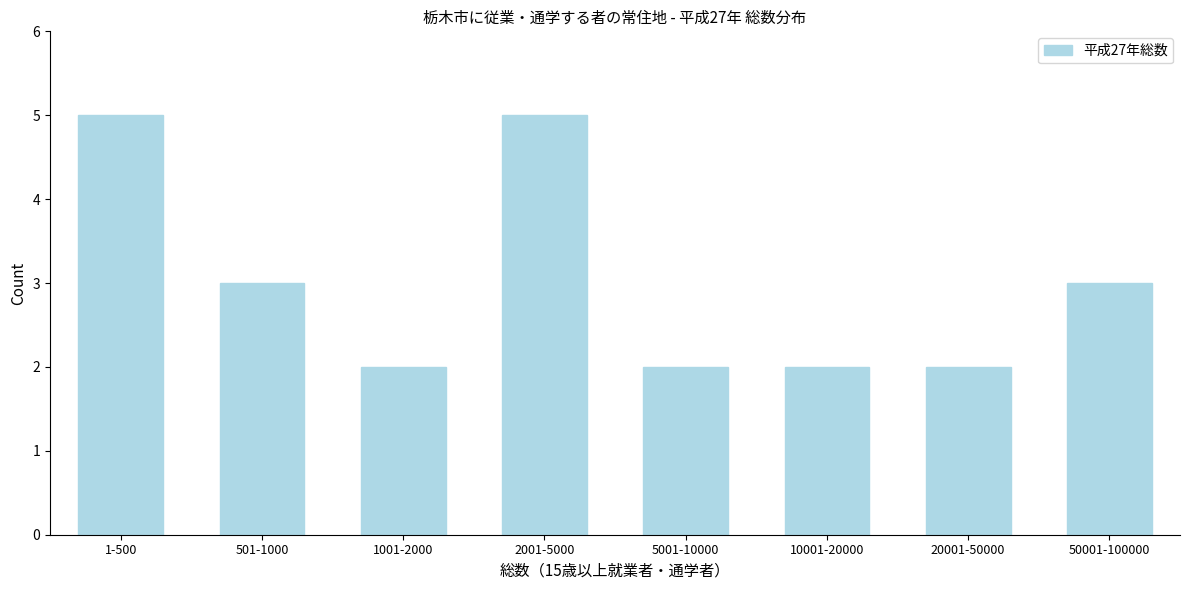

Reading left to right, what are all the values shown in this chart?

5	3	2	5	2	2	2	3